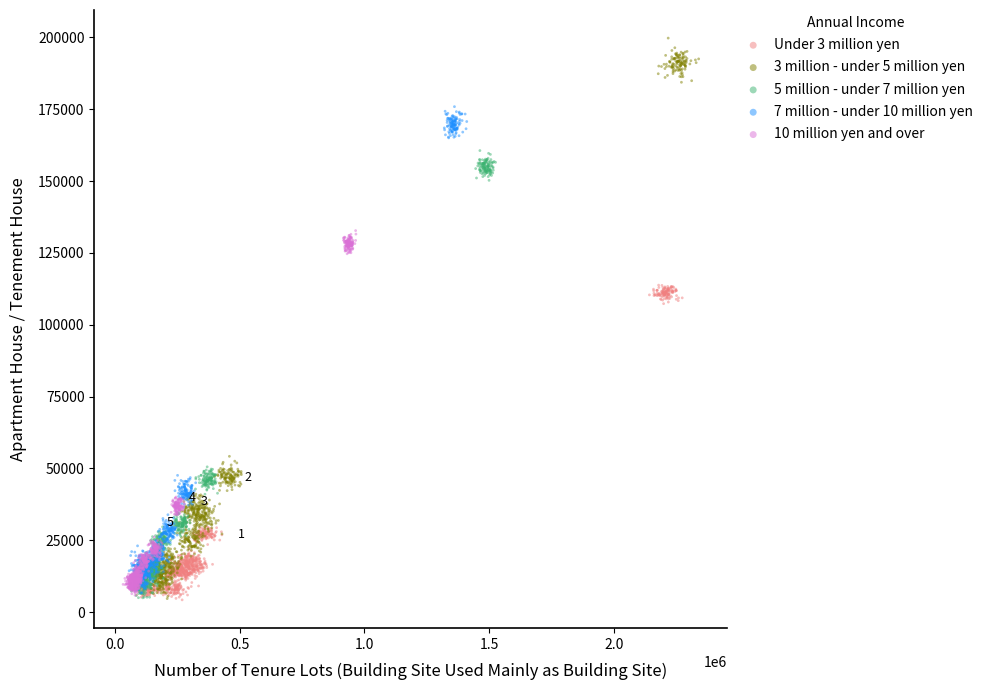

Which series has the largest Y range (max minus min)?

3 million - under 5 million yen